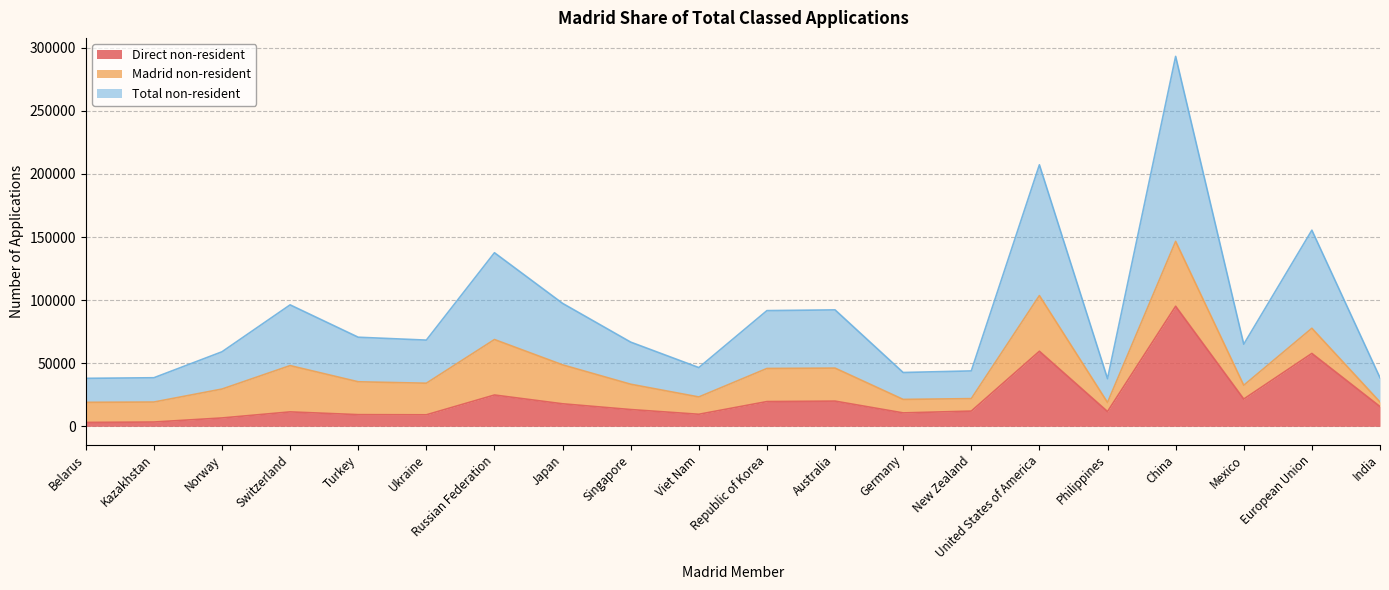

What is the minimum value shown in the chart?

3083